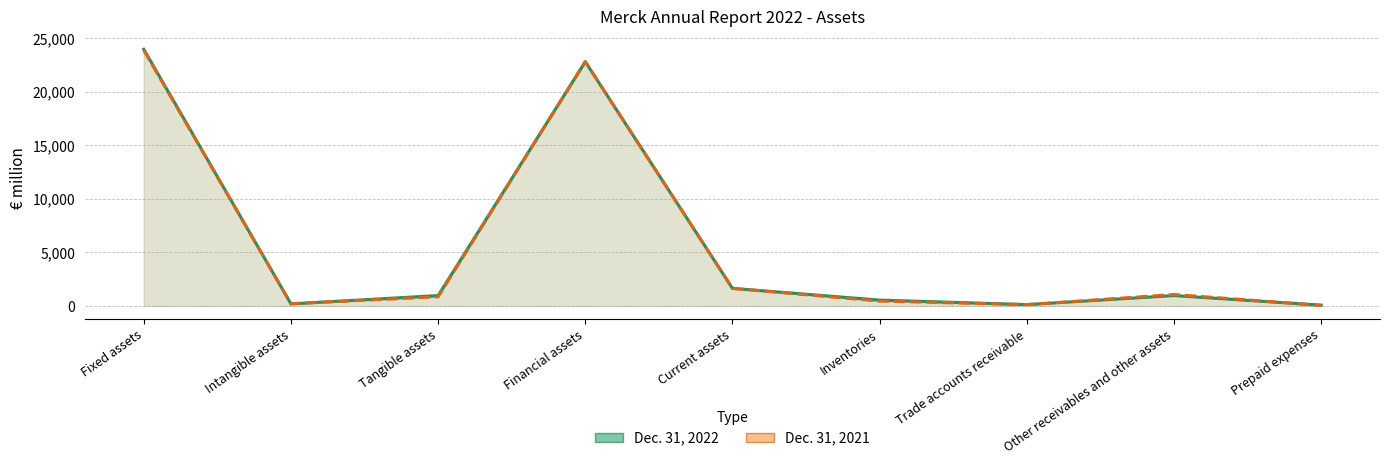

How many intersections are there between Dec. 31, 2022 and Dec. 31, 2021?

6